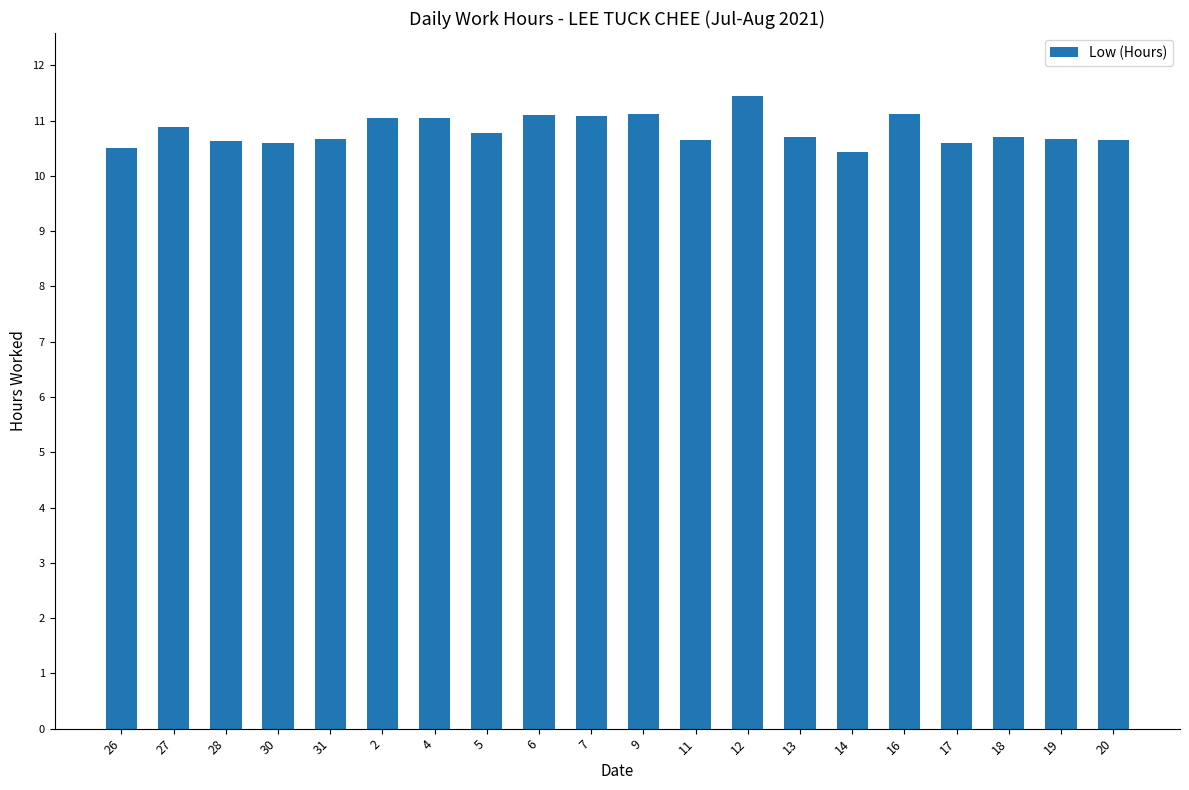

What is the value of the 3rd bar from the left?

10.6